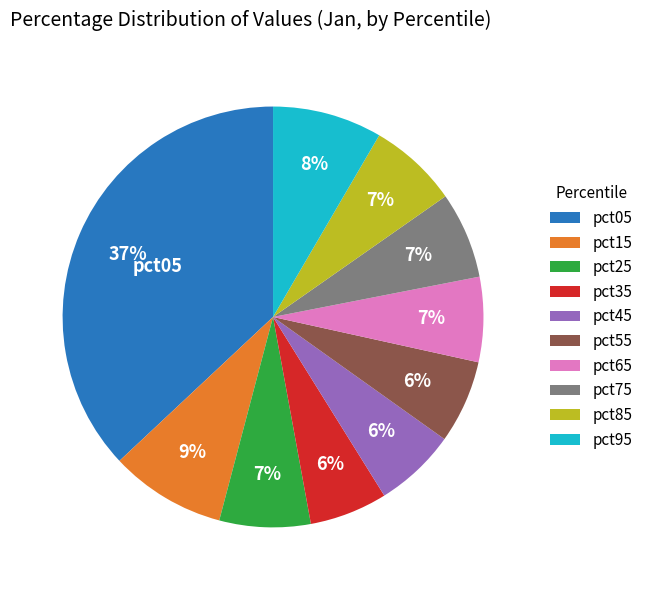

Count the number of slices in the pie.

10